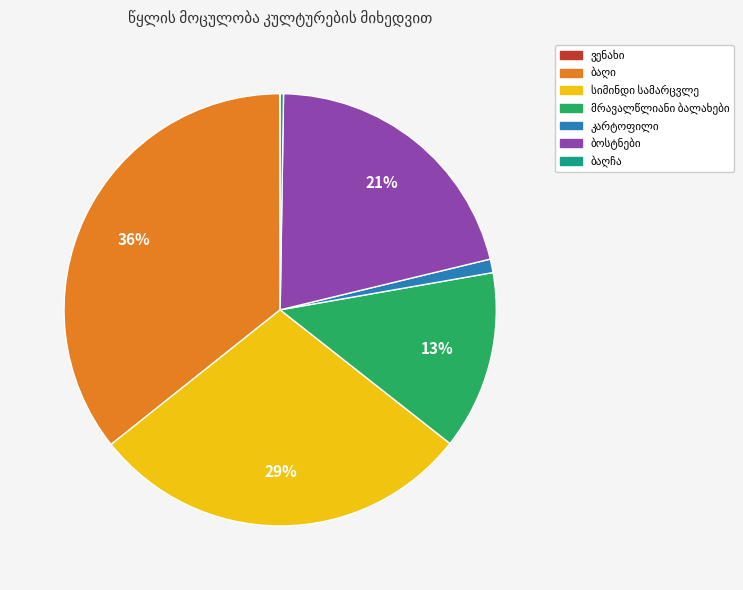

Does any single category account for the majority?

No